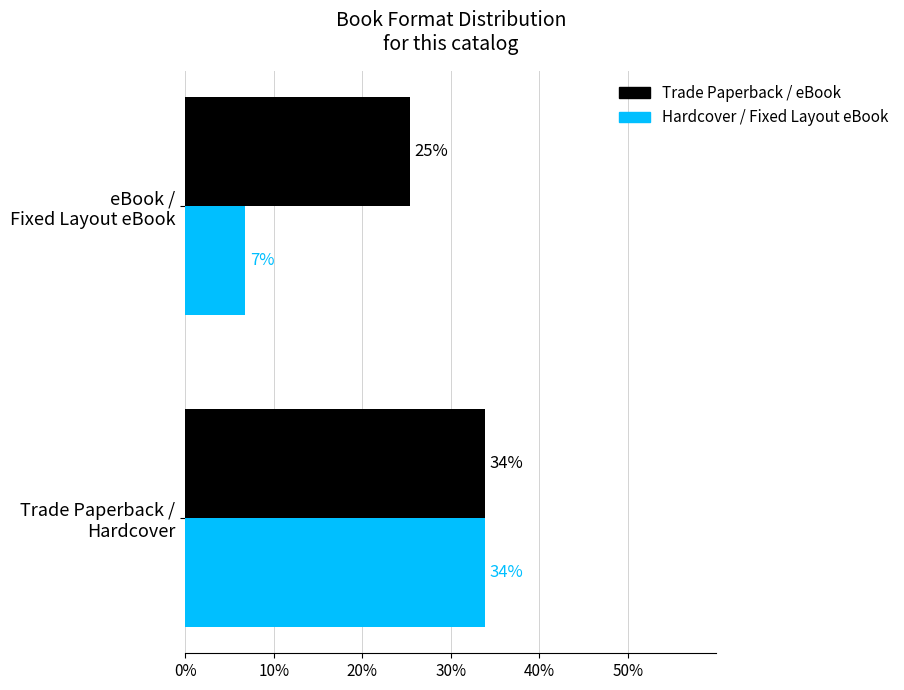

What is the maximum value for Hardcover / Fixed Layout eBook?

33.9